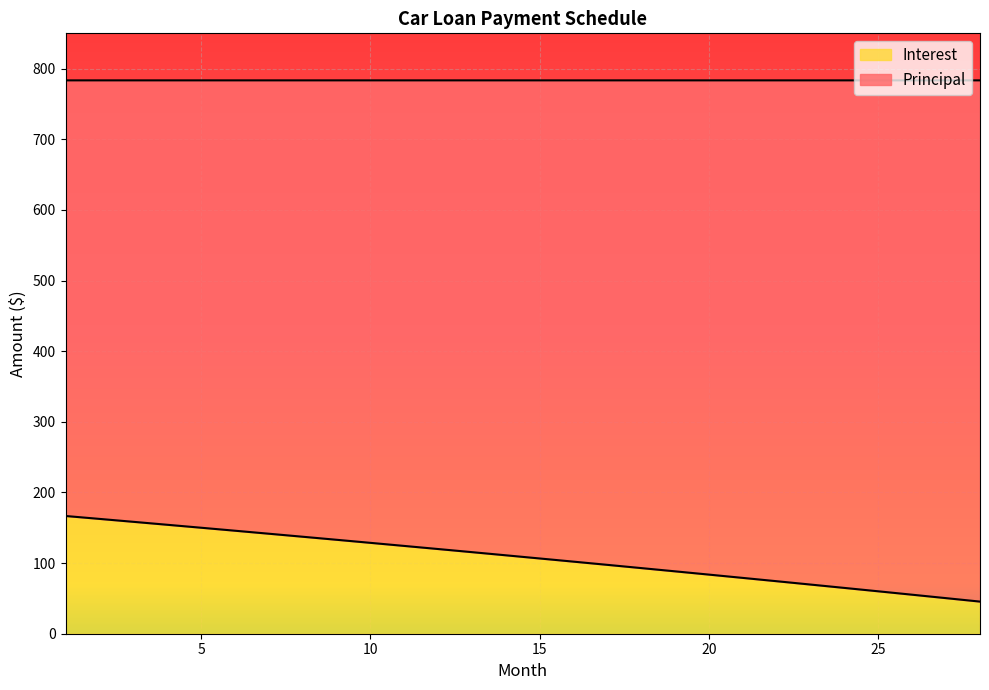

Reading left to right, transcribe all the data shown in this chart.

1=166.7	2=162.6	3=158.4	4=154.2	5=150.1	6=145.8	7=141.6	8=137.3	9=133.0	10=128.7	11=124.3	12=119.9	13=115.5	14=111.0	15=106.5	16=102.0	17=97.5	18=92.9	19=88.3	20=83.7	21=79.0	22=74.3	23=69.6	24=64.8	25=60.0	26=55.2	27=50.4	28=45.5